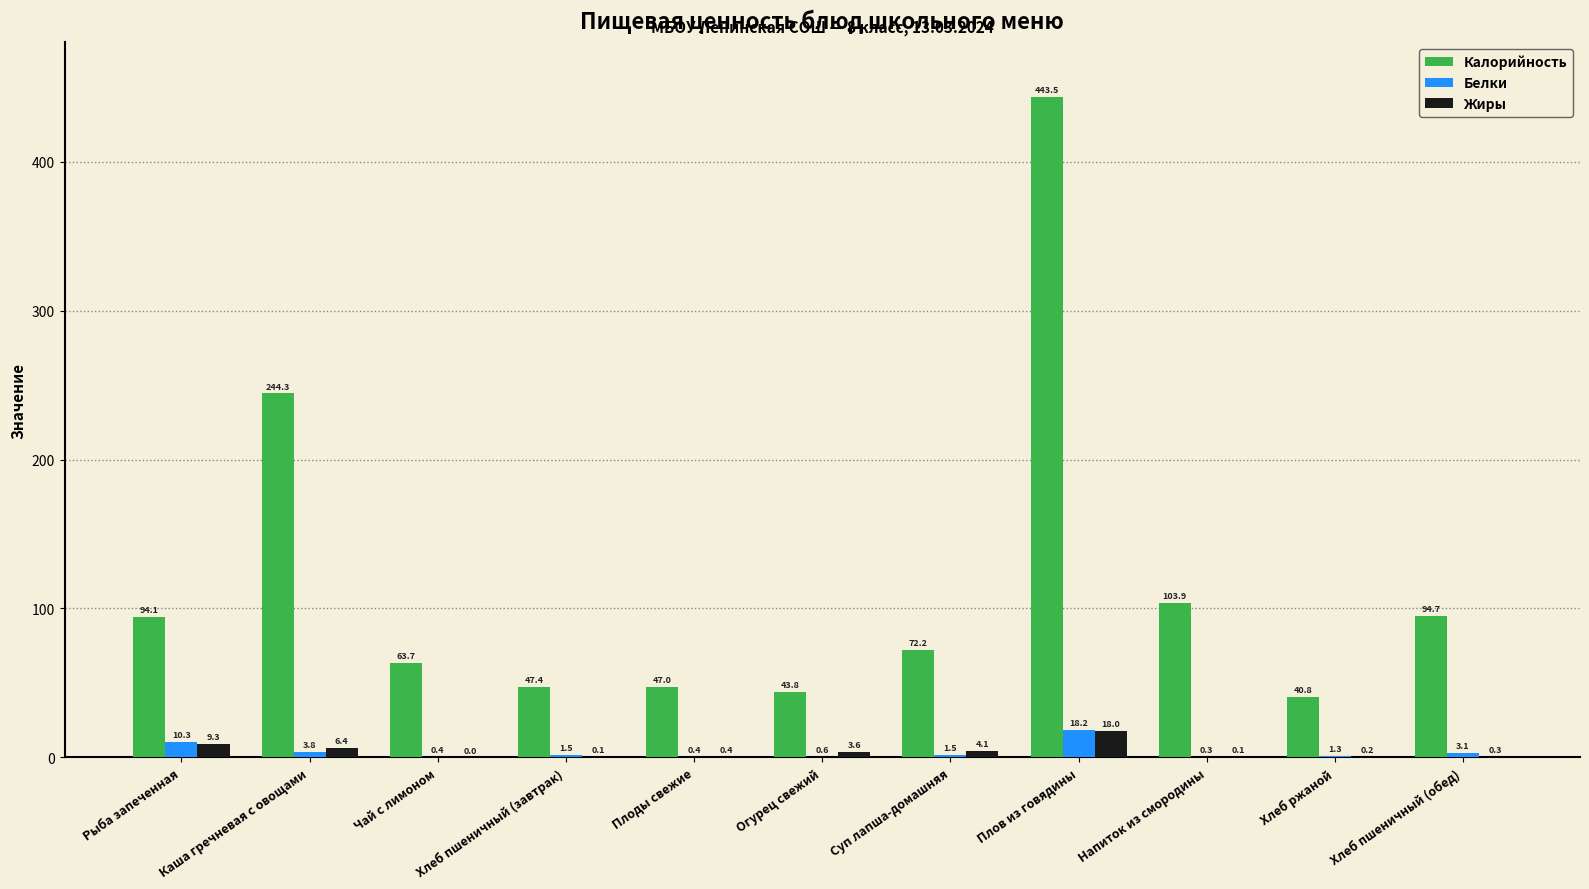

How many values in Жиры are above zero?

10